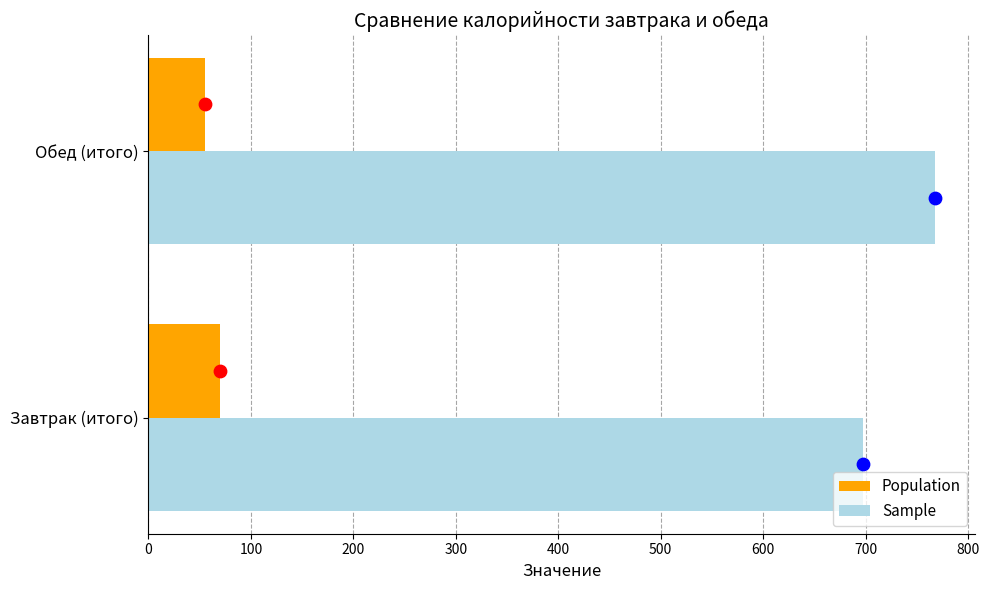

Is the value of Sample at Обед (итого) greater than the value of Population at Завтрак (итого)?

Yes